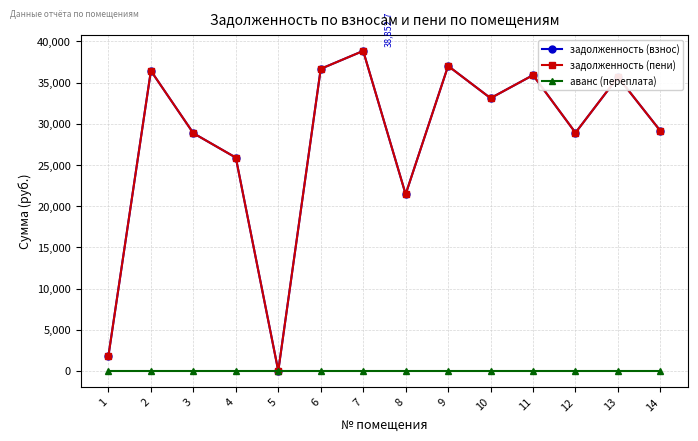

What is the value of the задолженность (взнос) point at the 12th from the left?

28919.1